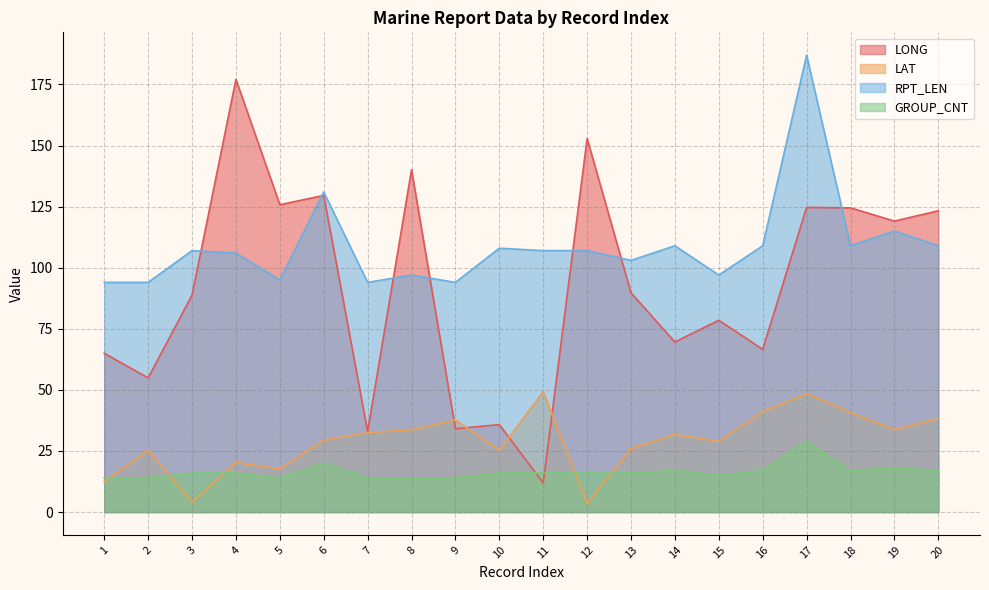

Does the chart have visible grid lines?

Yes